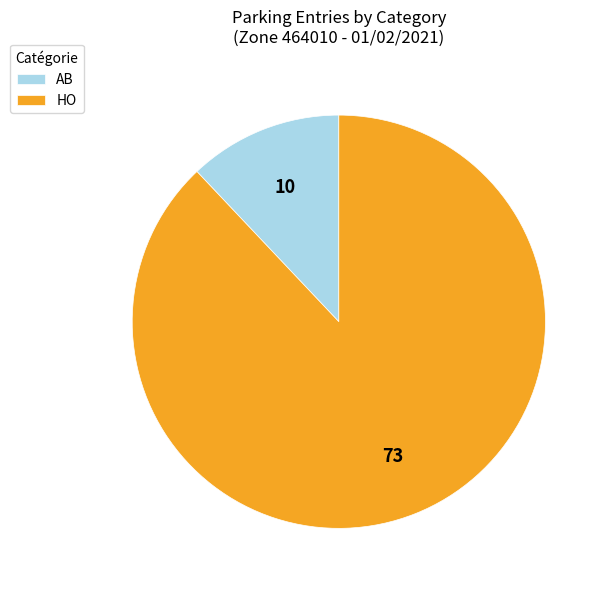

What is the largest slice in the pie chart?

HO